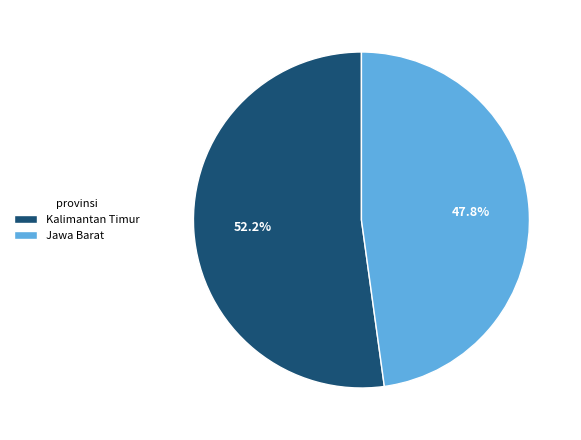

How many slices are in this pie chart?

2